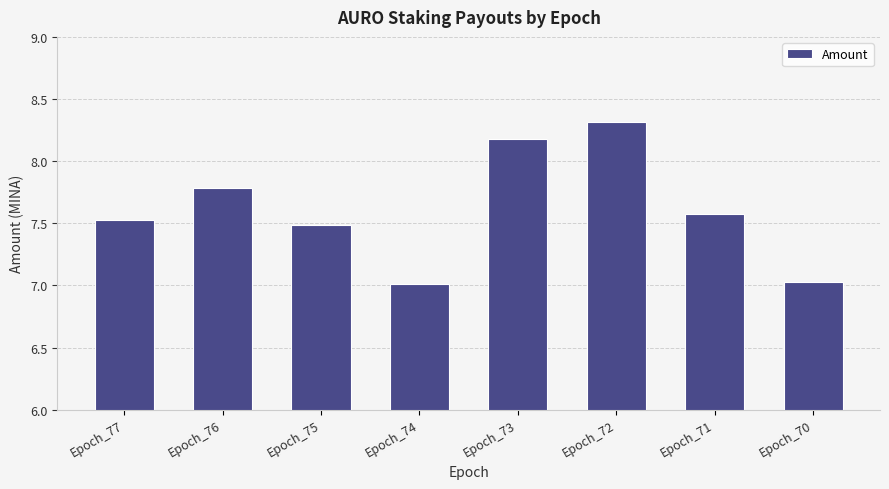

Which category has the highest value across all series?

Epoch_72